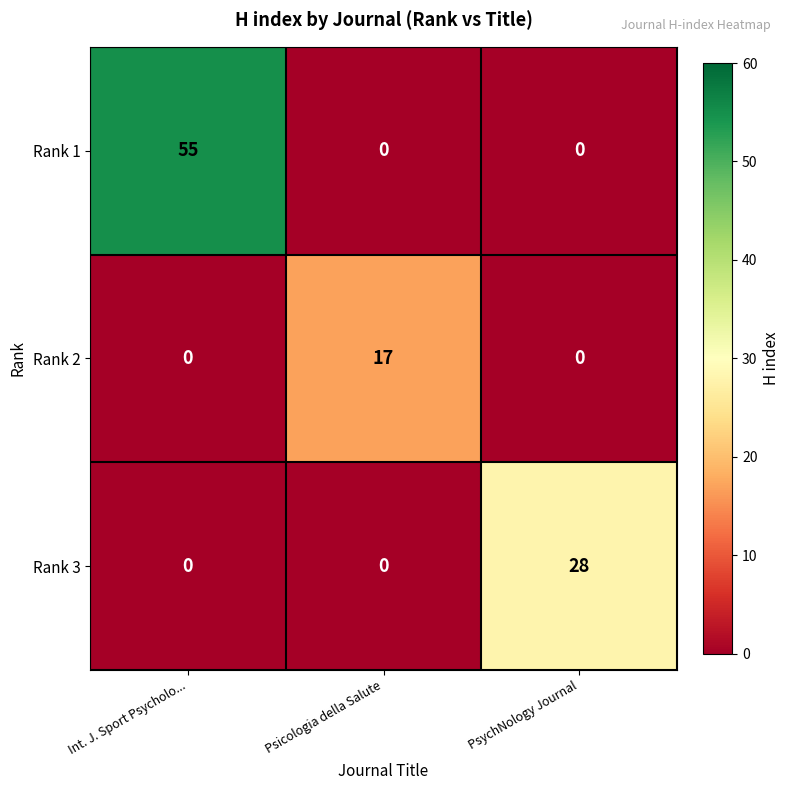

List the series in order of their peak value, lowest first.

Rank 2, Rank 3, Rank 1